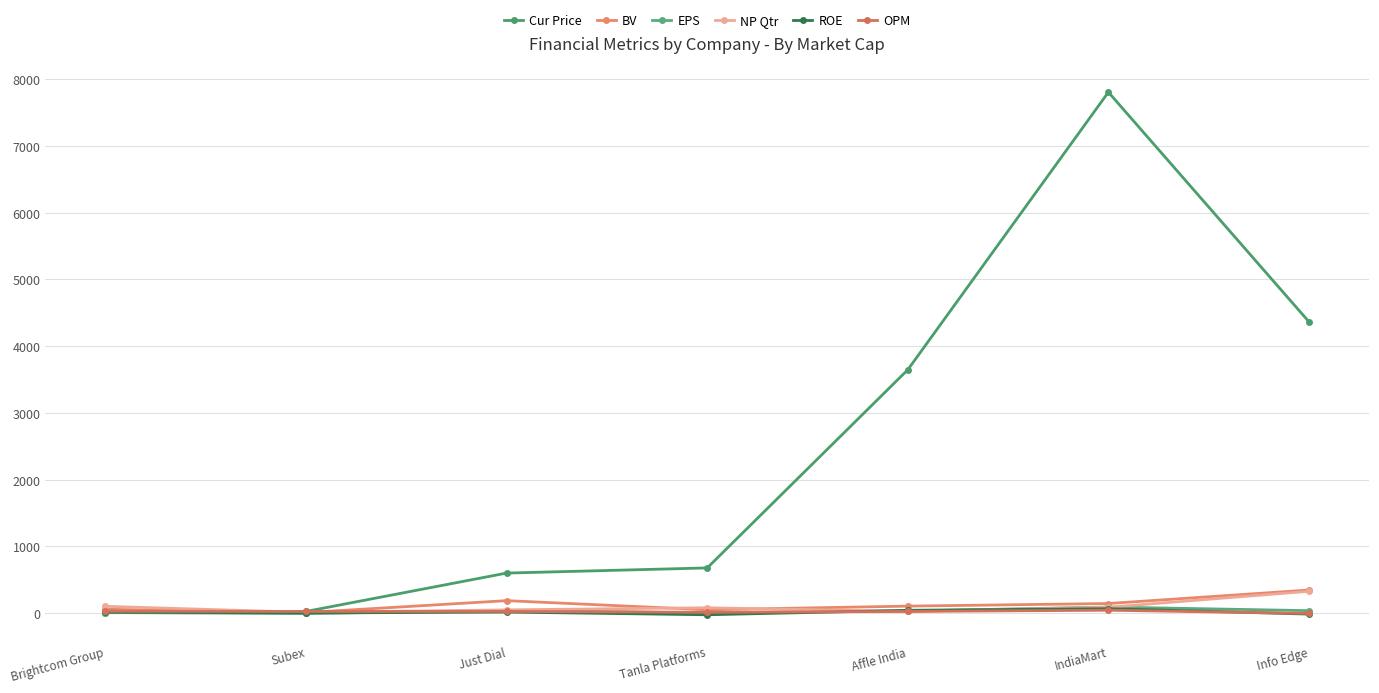

How many lines are shown in the chart?

6